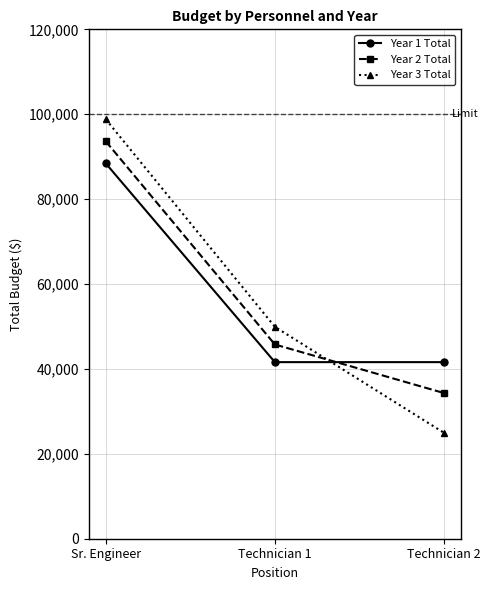

At which category is the sum across all series the highest?

Sr. Engineer